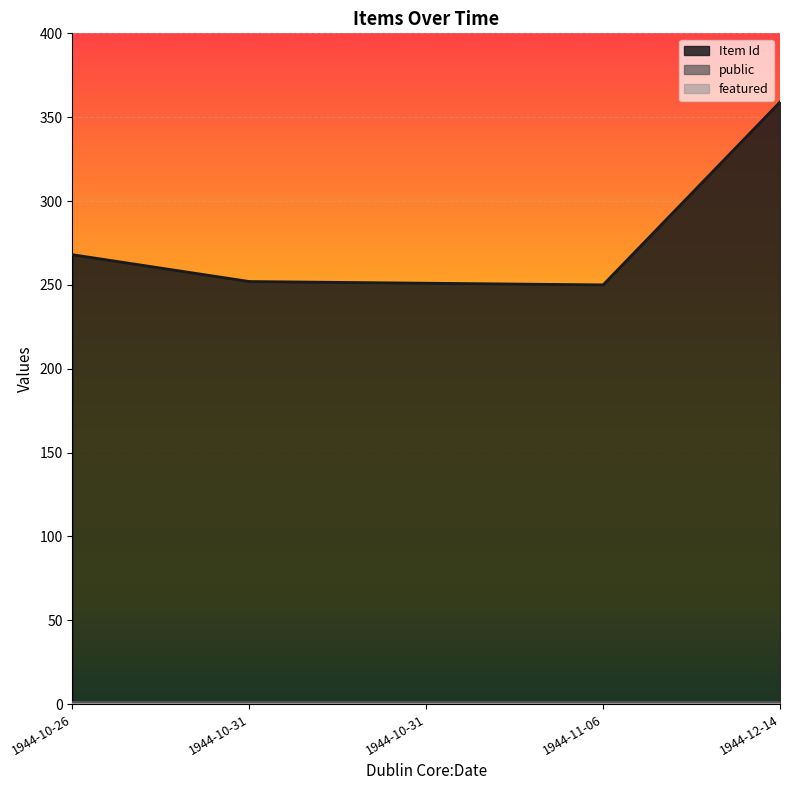

List the series in order of their peak value, lowest first.

featured, public, Item Id